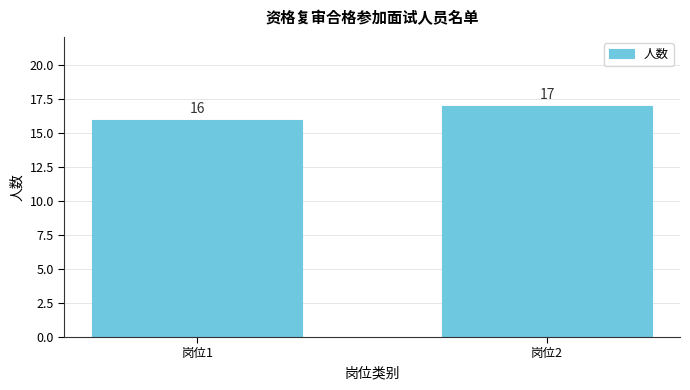

Reading left to right, transcribe all the data shown in this chart.

岗位1=16	岗位2=17